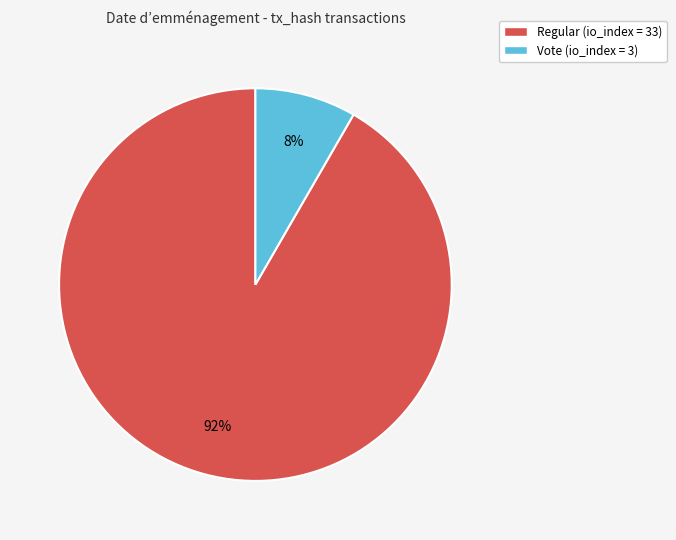

To the nearest percent, what is the average slice percentage?

50%